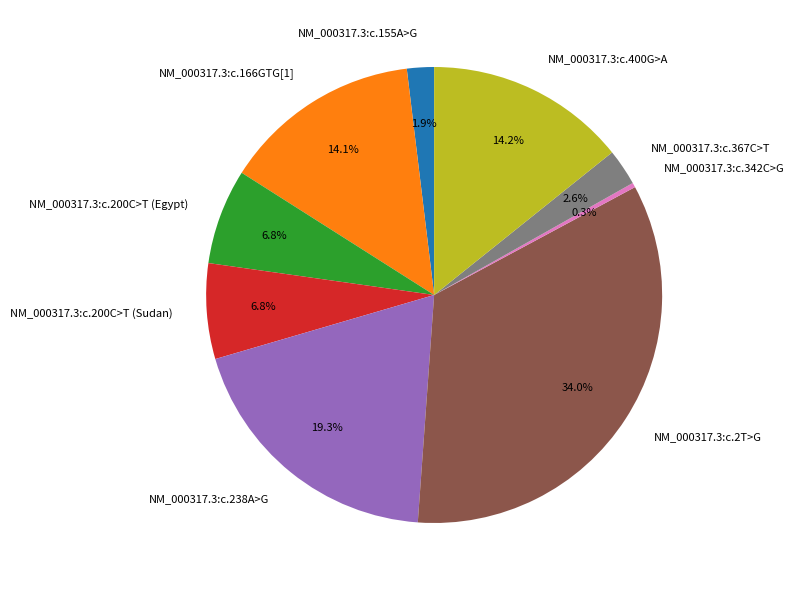

To the nearest percent, what is the difference between the largest and smallest slice percentages?

34%